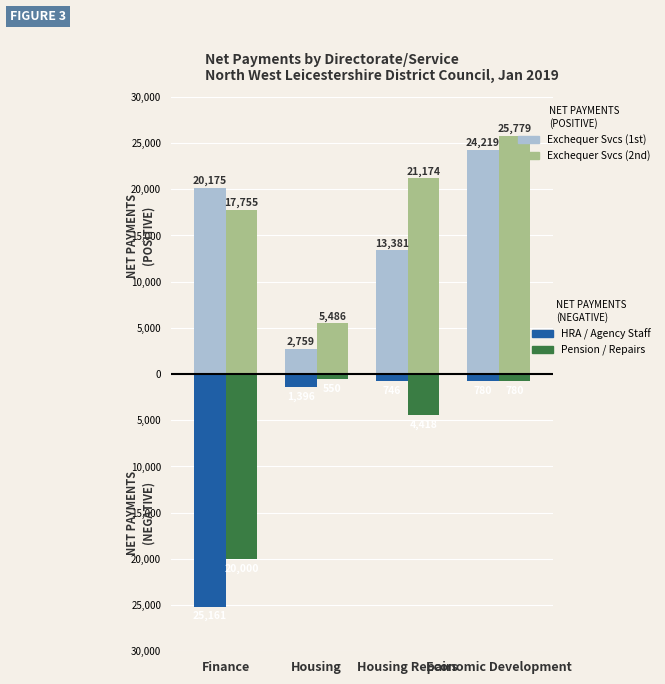

True or false: Pension / Repairs has a value of -1473.9 at Housing Repairs.

False